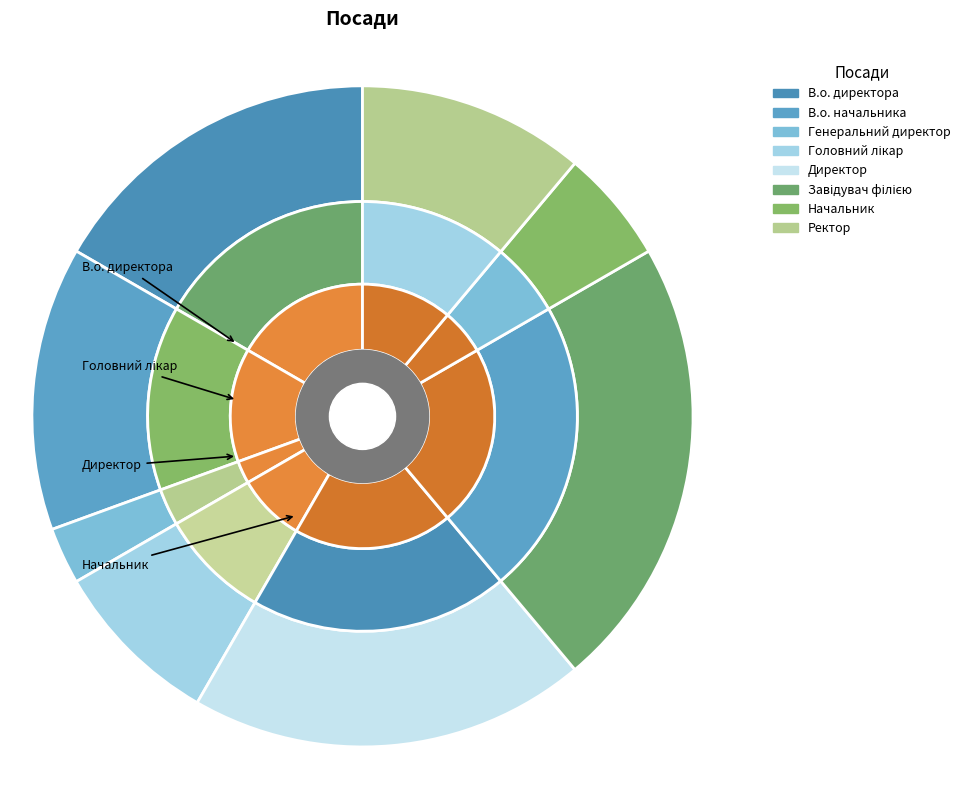

The В.о. начальника slice represents 14% of the pie. True or false?

True